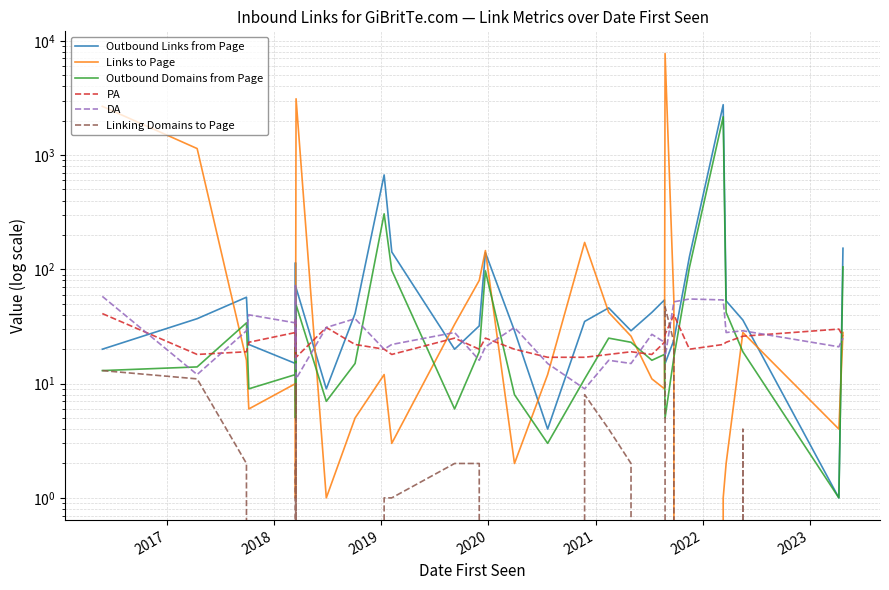

True or false: PA has more than 2 points higher than both neighbors.

True